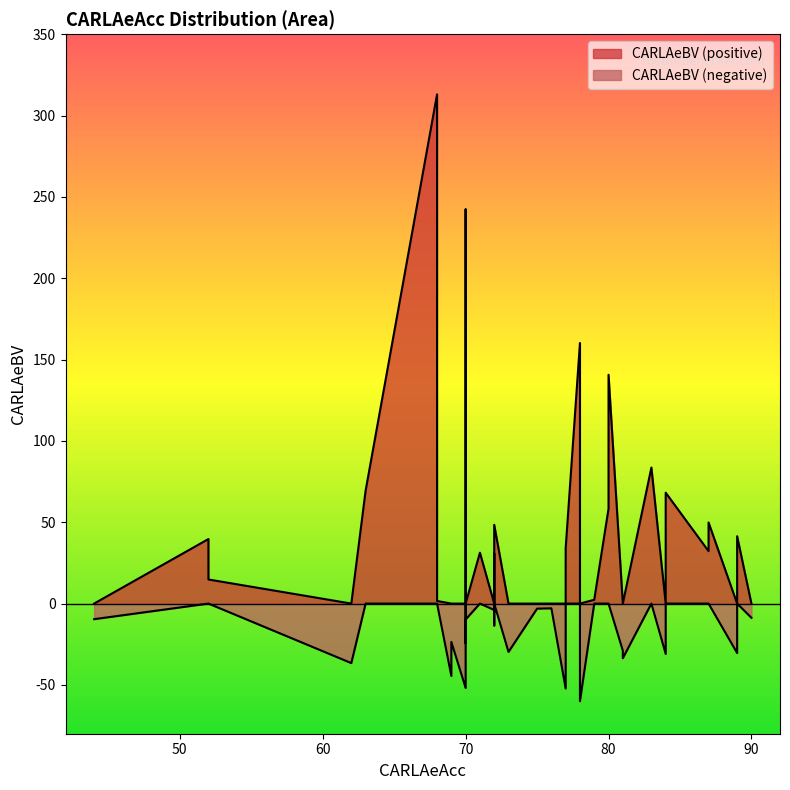

Where is the first local minimum for CARLAeBV_neg?

4